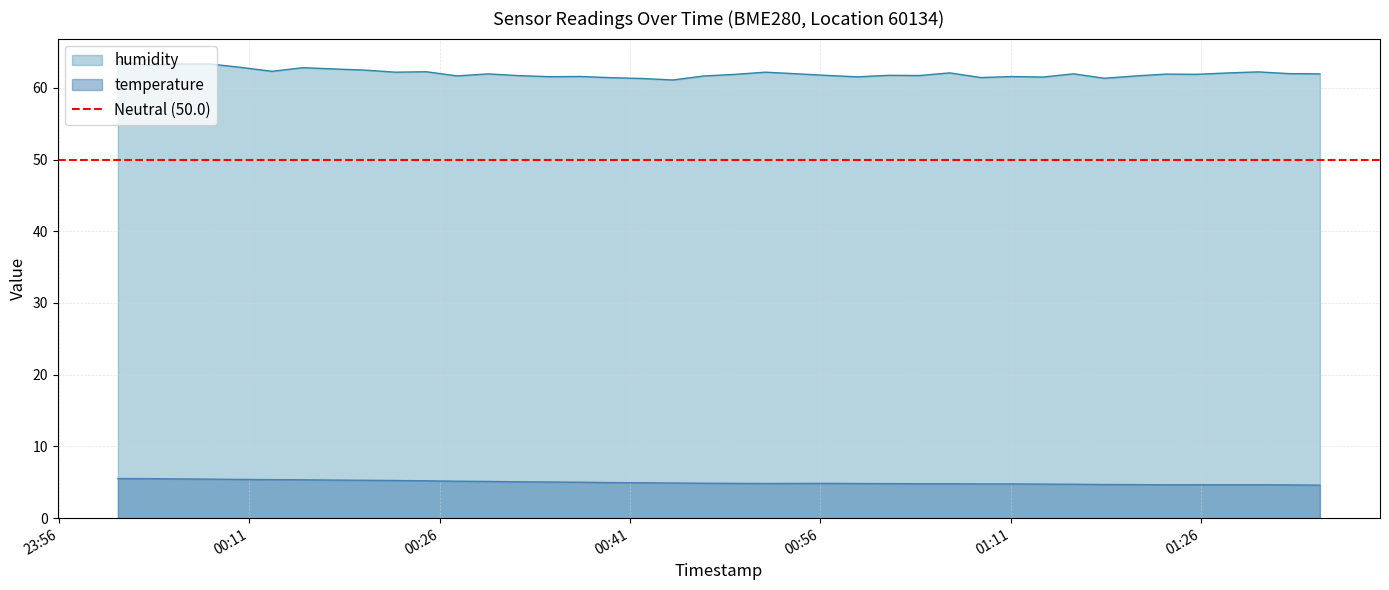

How many lines are shown in the chart?

2